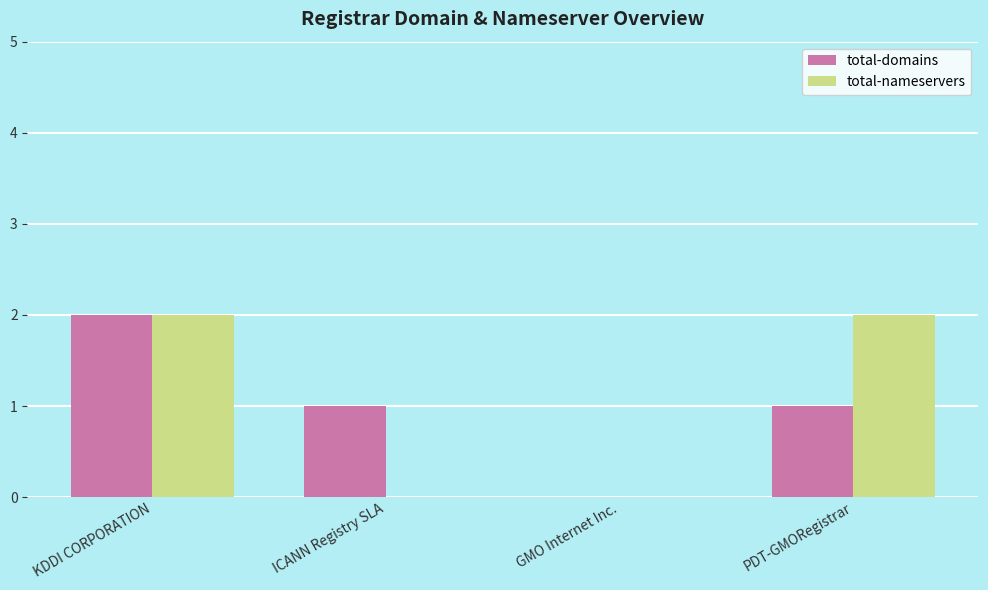

Reading right to left, extract all data points from this chart.

total-domains: PDT-GMORegistrar=1	GMO Internet Inc.=0	ICANN Registry SLA=1	KDDI CORPORATION=2
total-nameservers: PDT-GMORegistrar=2	GMO Internet Inc.=0	ICANN Registry SLA=0	KDDI CORPORATION=2